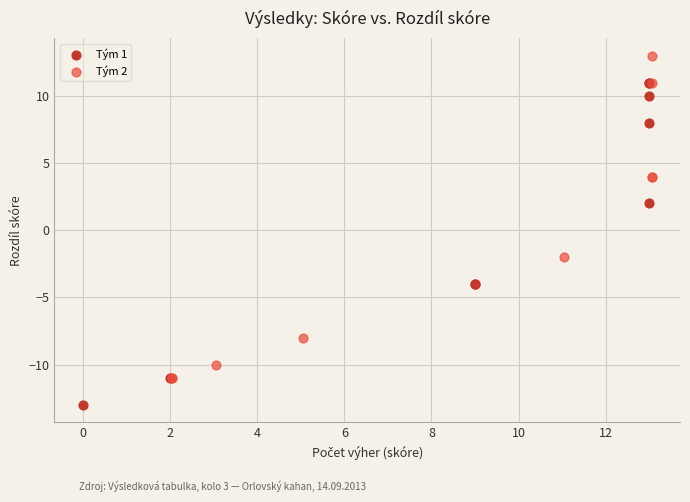

Which series reaches the minimum Y coordinate?

Tým 1